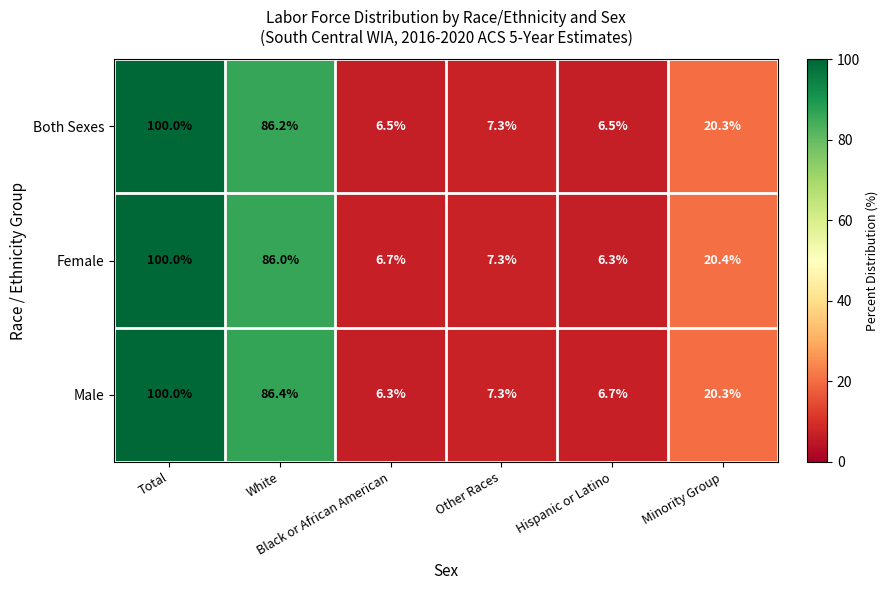

What is the minimum value shown in the chart?

6.3